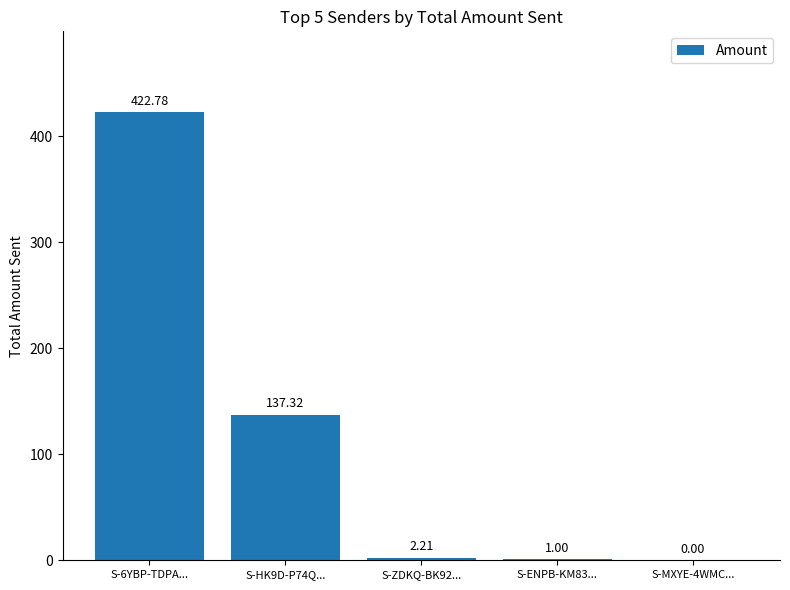

Which label corresponds to the largest value in the chart?

S-6YBP-TDPA...